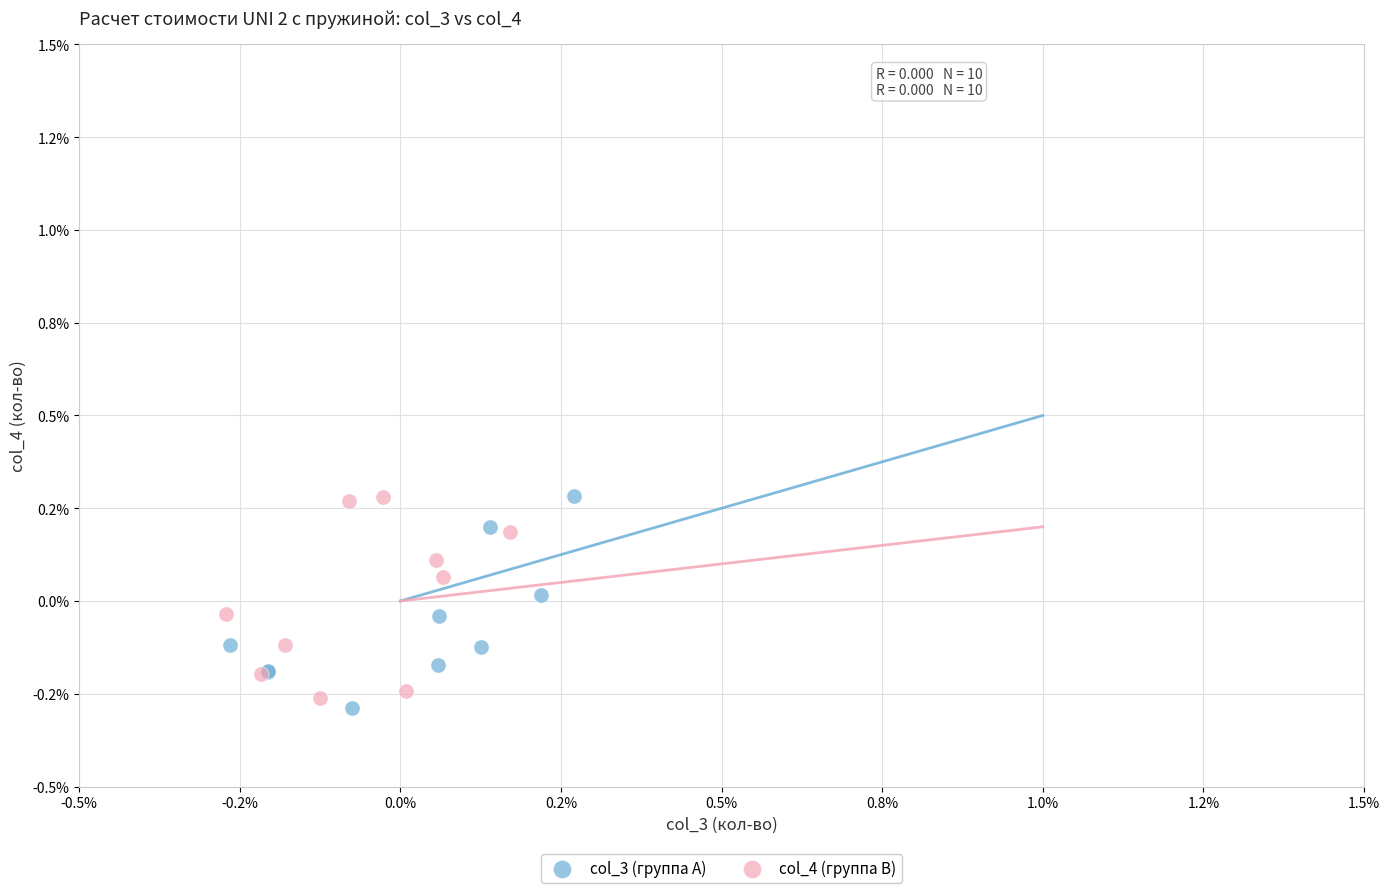

Which series reaches the minimum Y coordinate?

col_3 (группа A)